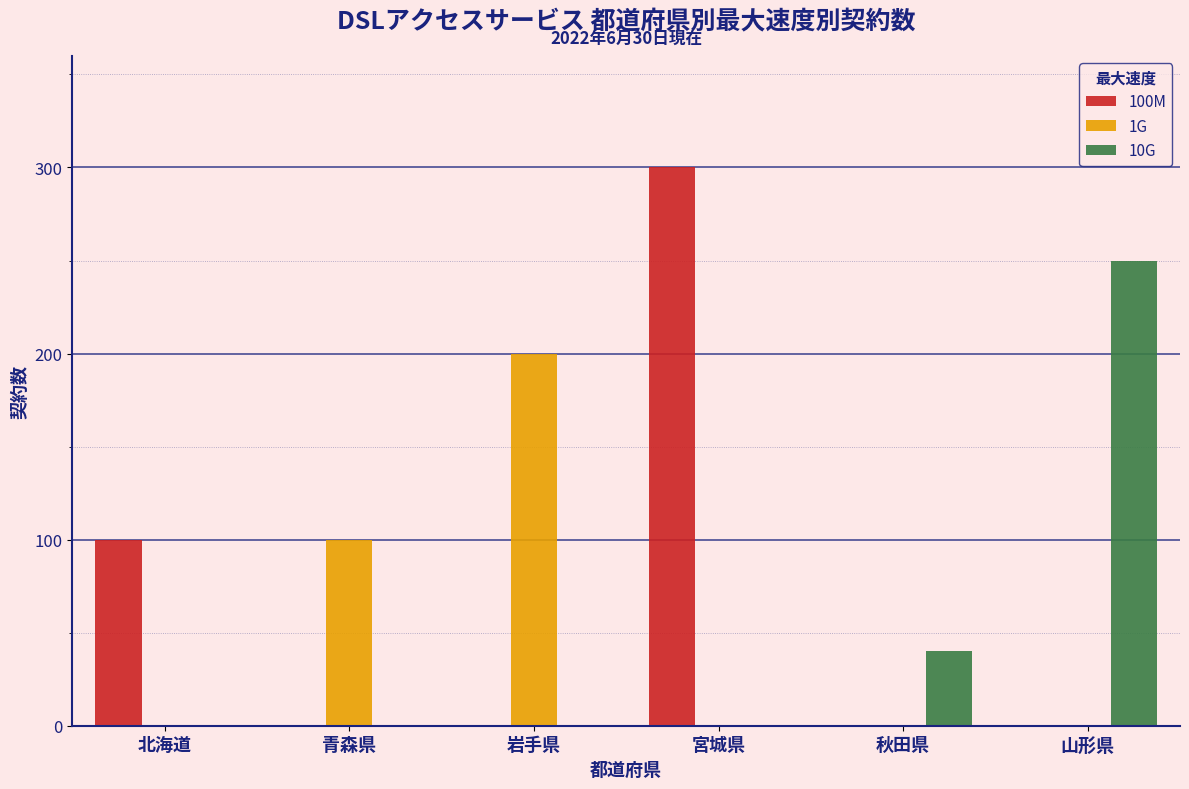

Reading left to right, transcribe all the data shown in this chart.

100M: 北海道=100	青森県=0	岩手県=0	宮城県=300	秋田県=0	山形県=0
1G: 北海道=0	青森県=100	岩手県=200	宮城県=0	秋田県=0	山形県=0
10G: 北海道=0	青森県=0	岩手県=0	宮城県=0	秋田県=40	山形県=250